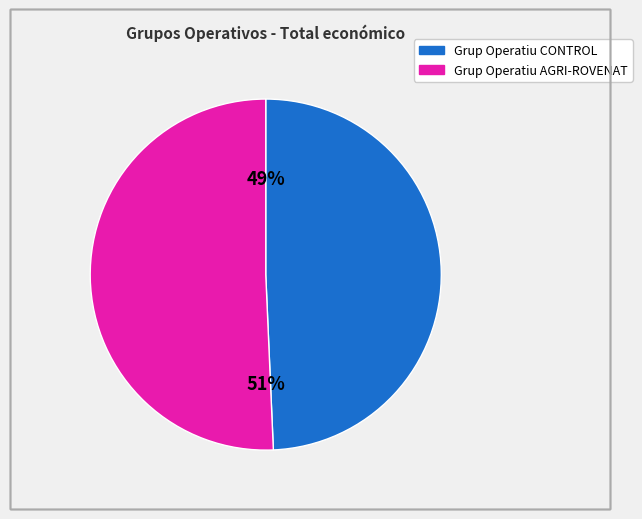

Rank the categories by value from highest to lowest.

Grup Operatiu AGRI-ROVENAT, Grup Operatiu CONTROL